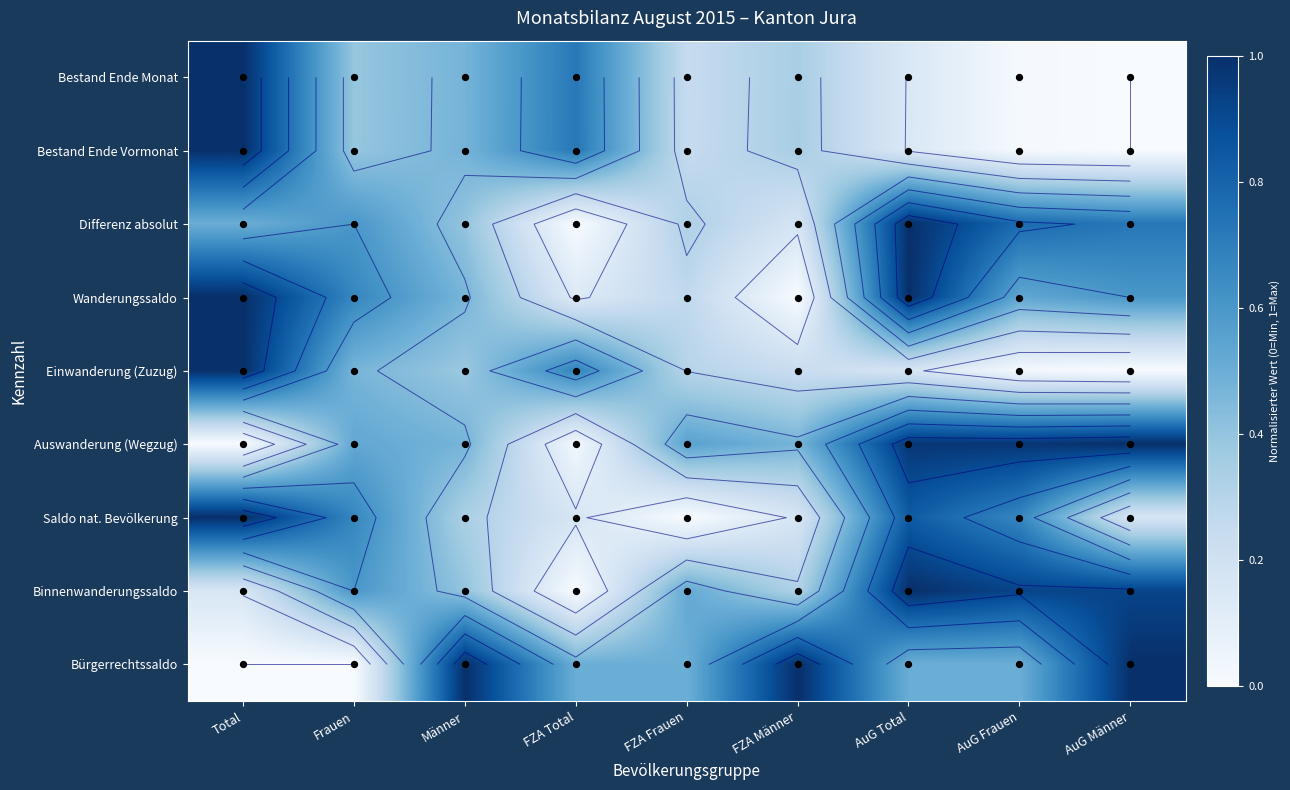

Which category has the lowest value in the Bestand Ende Monat series?

AuG Männer